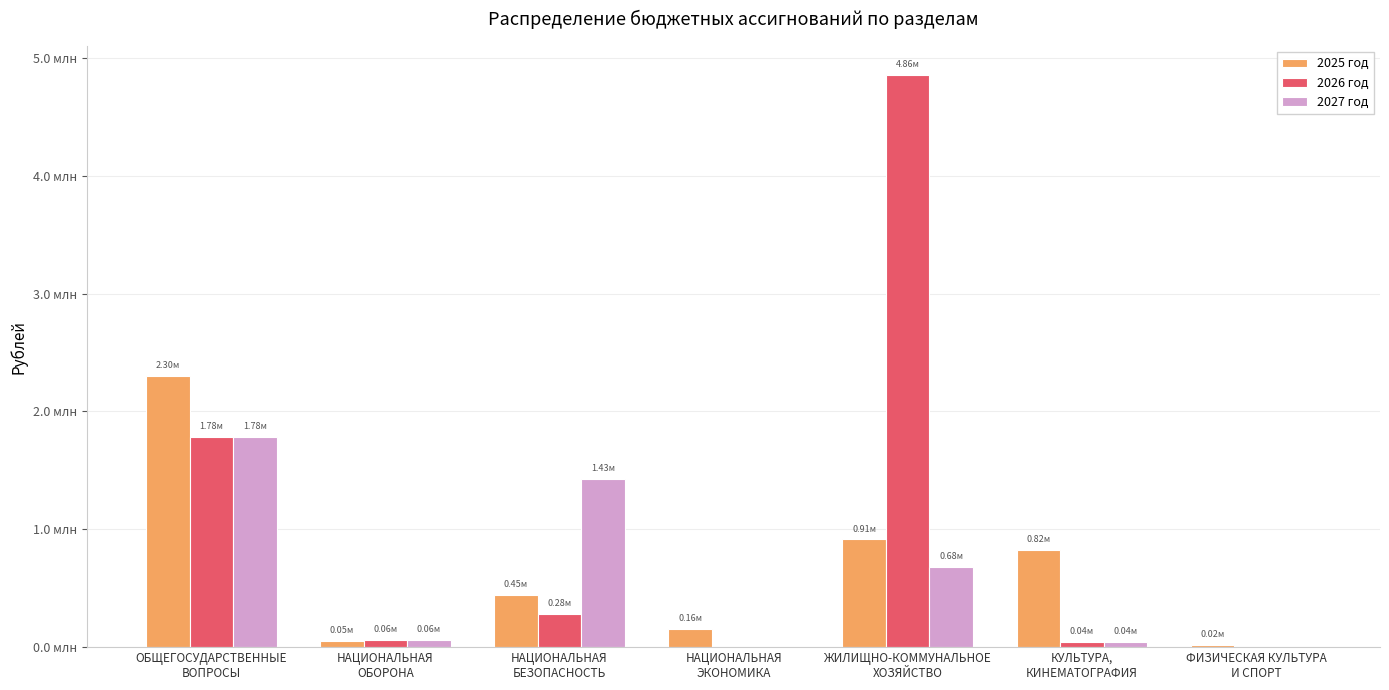

What are all the series names shown in the legend?

2025 год, 2026 год, 2027 год